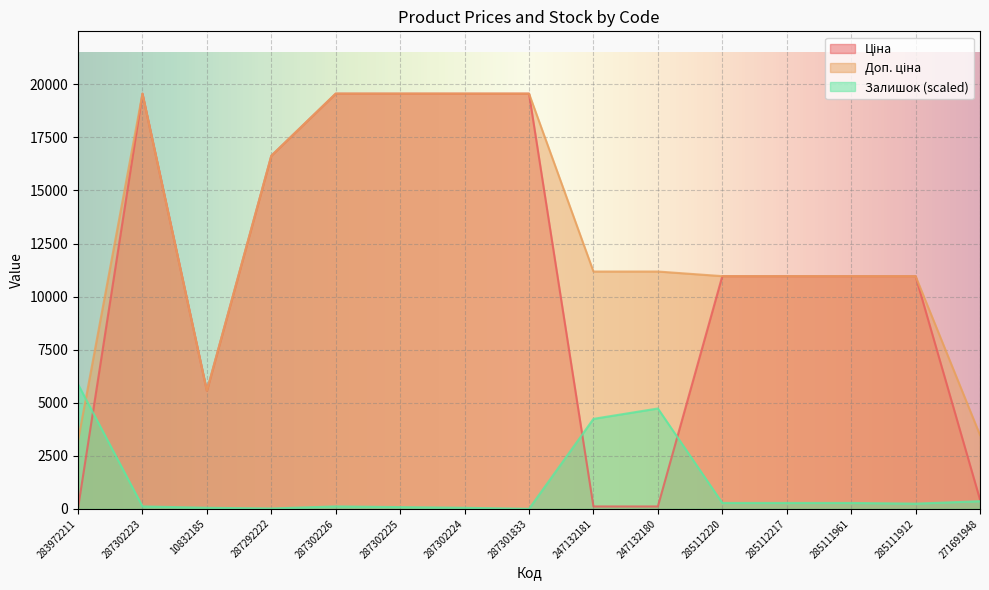

What is the difference between the second highest and second lowest values in the Залишок series?

4711.9